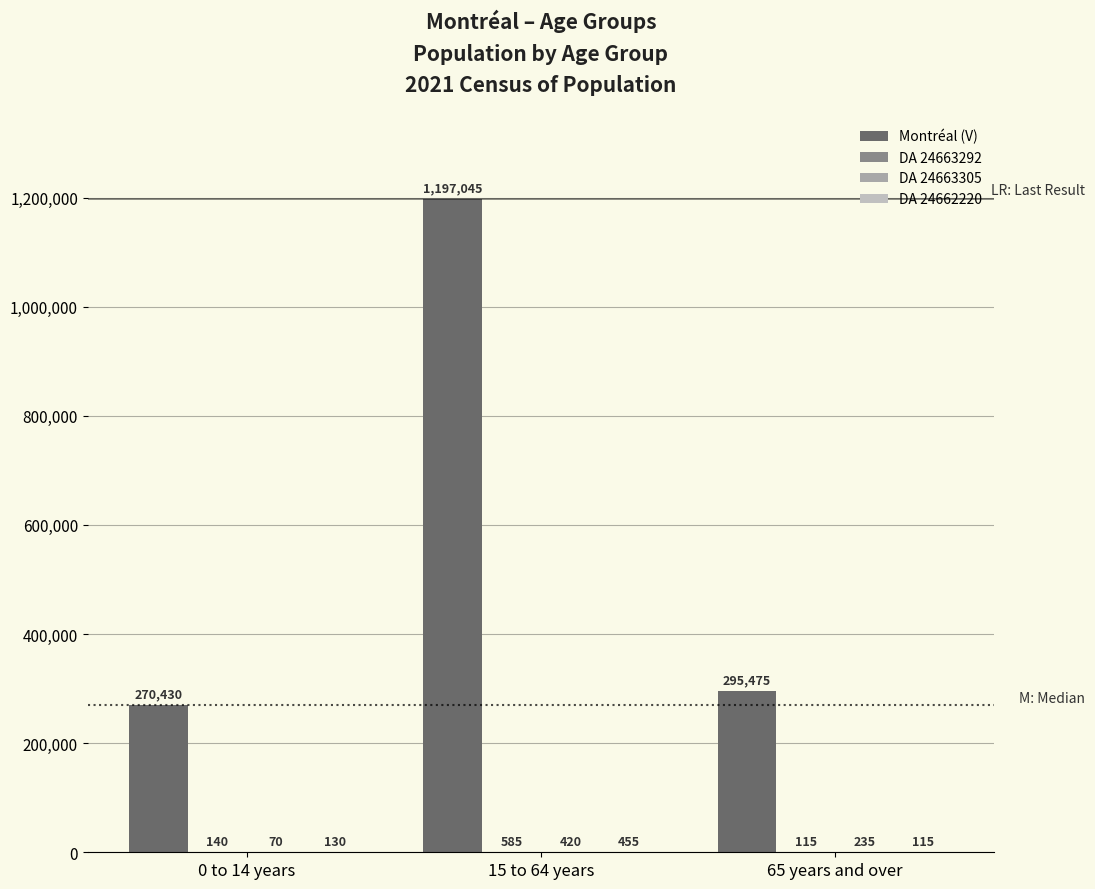

Does the chart contain stacked bars?

No